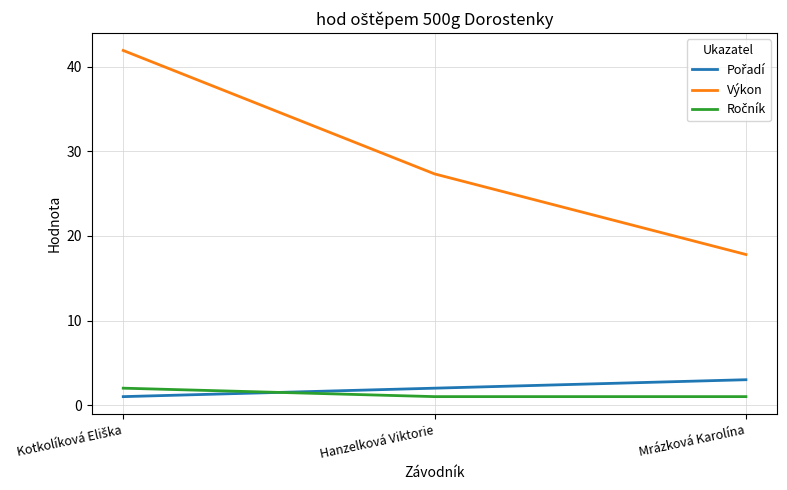

What is the difference between the maximum and minimum values in the Výkon series?

24.1